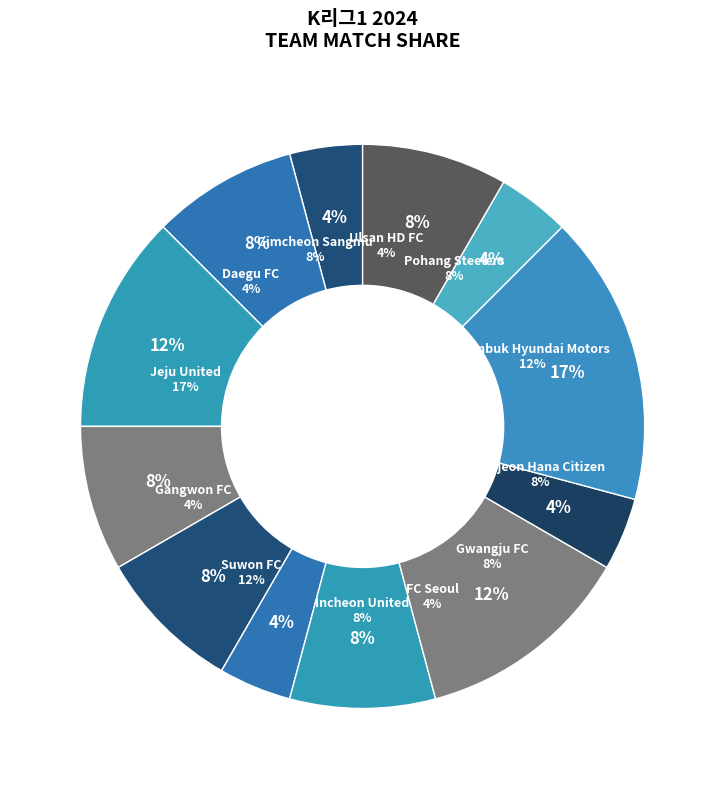

Which slice is the smallest?

Ulsan HD FC